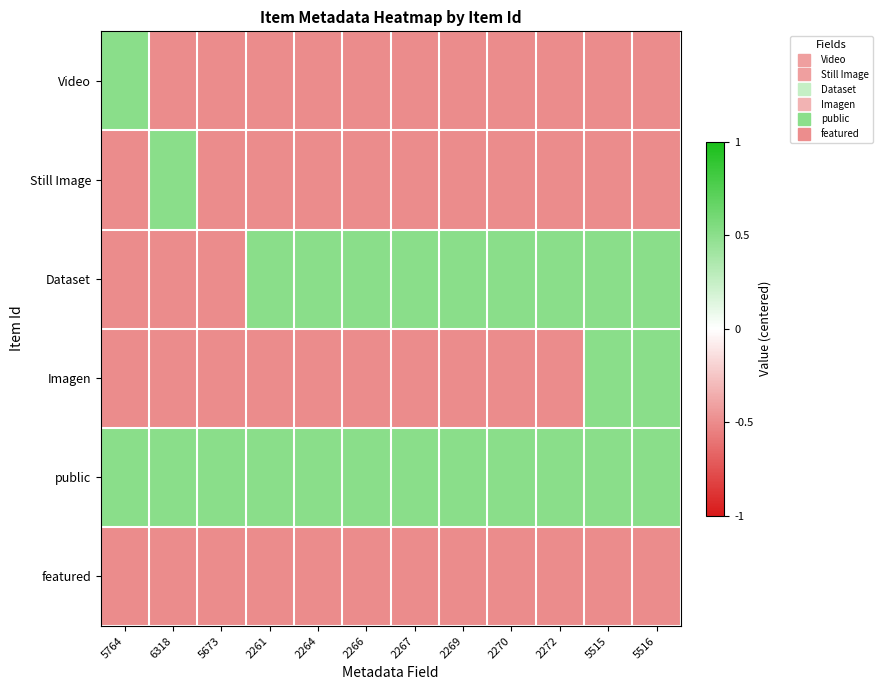

Reading left to right, extract all data points from this chart.

Video: 5764=0.5	6318=-0.5	5673=-0.5	2261=-0.5	2264=-0.5	2266=-0.5	2267=-0.5	2269=-0.5	2270=-0.5	2272=-0.5	5515=-0.5	5516=-0.5
Still Image: 5764=-0.5	6318=0.5	5673=-0.5	2261=-0.5	2264=-0.5	2266=-0.5	2267=-0.5	2269=-0.5	2270=-0.5	2272=-0.5	5515=-0.5	5516=-0.5
Dataset: 5764=-0.5	6318=-0.5	5673=-0.5	2261=0.5	2264=0.5	2266=0.5	2267=0.5	2269=0.5	2270=0.5	2272=0.5	5515=0.5	5516=0.5
Imagen: 5764=-0.5	6318=-0.5	5673=-0.5	2261=-0.5	2264=-0.5	2266=-0.5	2267=-0.5	2269=-0.5	2270=-0.5	2272=-0.5	5515=0.5	5516=0.5
public: 5764=0.5	6318=0.5	5673=0.5	2261=0.5	2264=0.5	2266=0.5	2267=0.5	2269=0.5	2270=0.5	2272=0.5	5515=0.5	5516=0.5
featured: 5764=-0.5	6318=-0.5	5673=-0.5	2261=-0.5	2264=-0.5	2266=-0.5	2267=-0.5	2269=-0.5	2270=-0.5	2272=-0.5	5515=-0.5	5516=-0.5